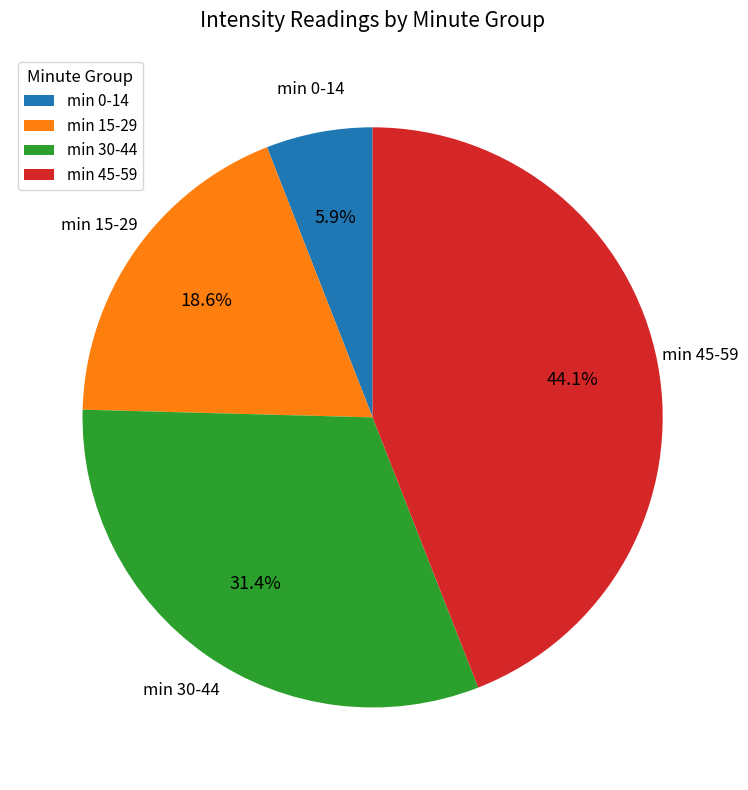

Is there any slice that represents more than half of the pie?

No